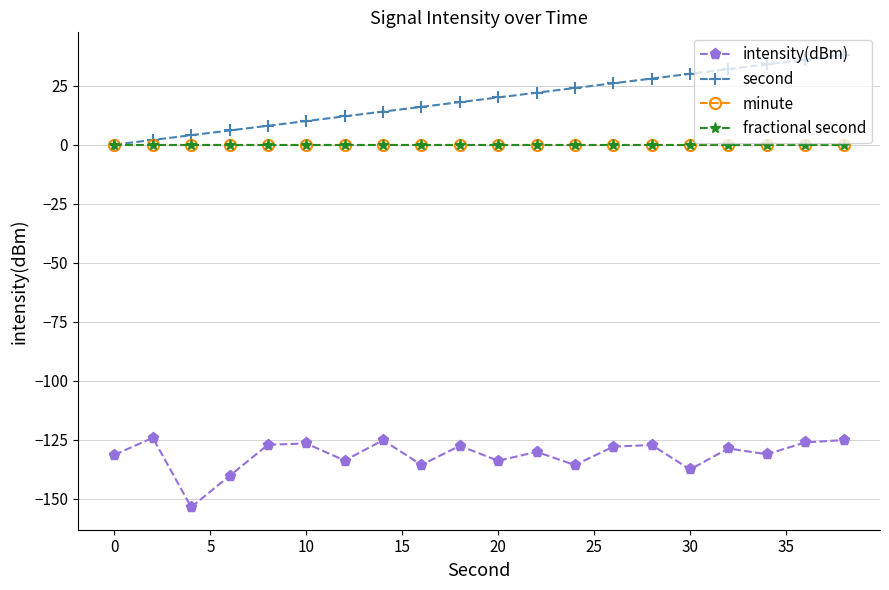

Is this an area chart (filled region under the line)?

No